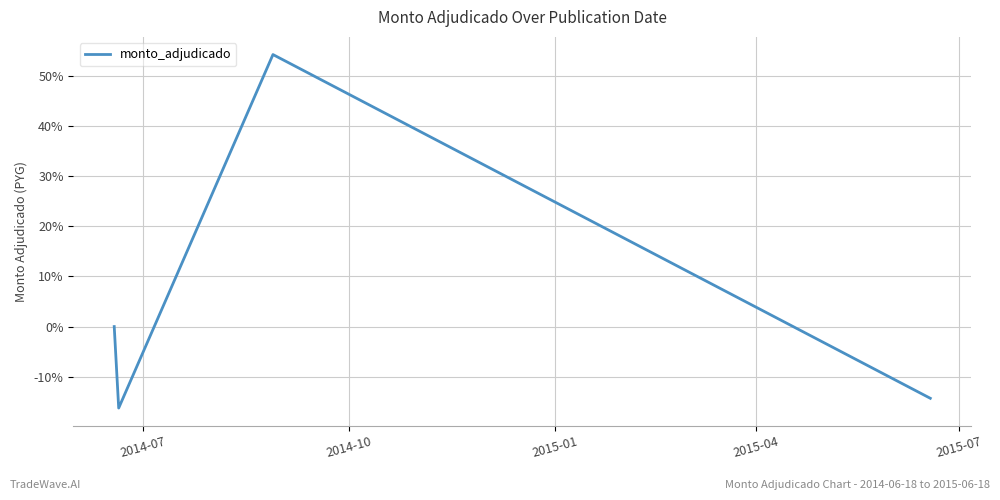

What is the minimum value shown in the chart?

-16.2